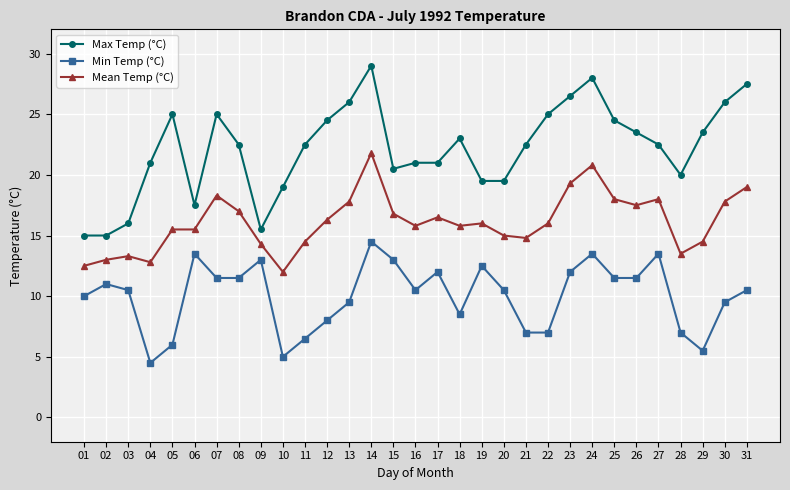

Which series has the largest total across all categories?

Max Temp (°C)